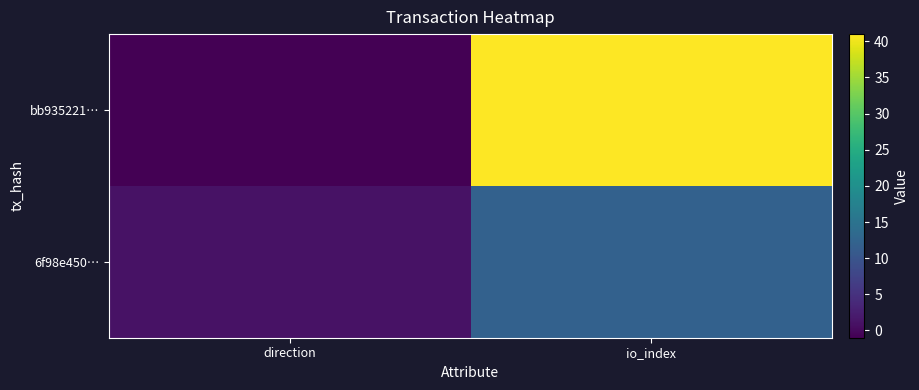

What is the spread (max minus min) of values at direction?

2